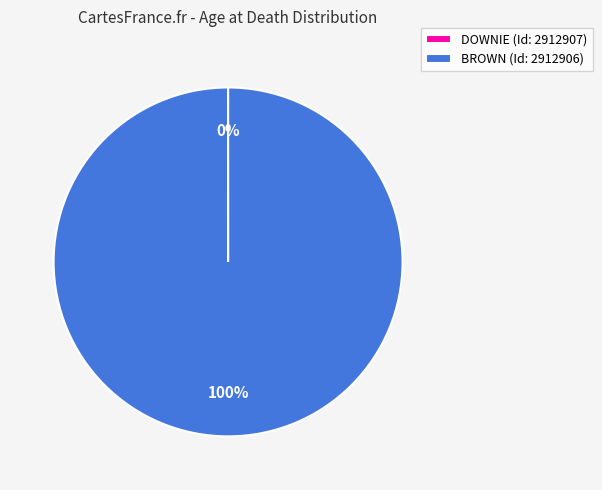

Which category has the biggest portion of the pie?

BROWN (Id: 2912906)